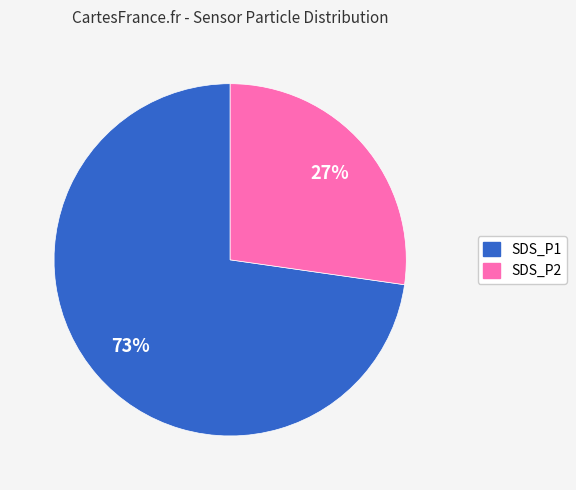

What percentage is the SDS_P2 slice, to the nearest percent?

27%